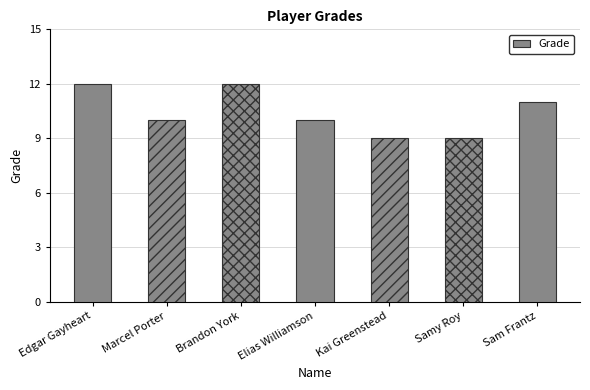

What is the minimum value shown in the chart?

9